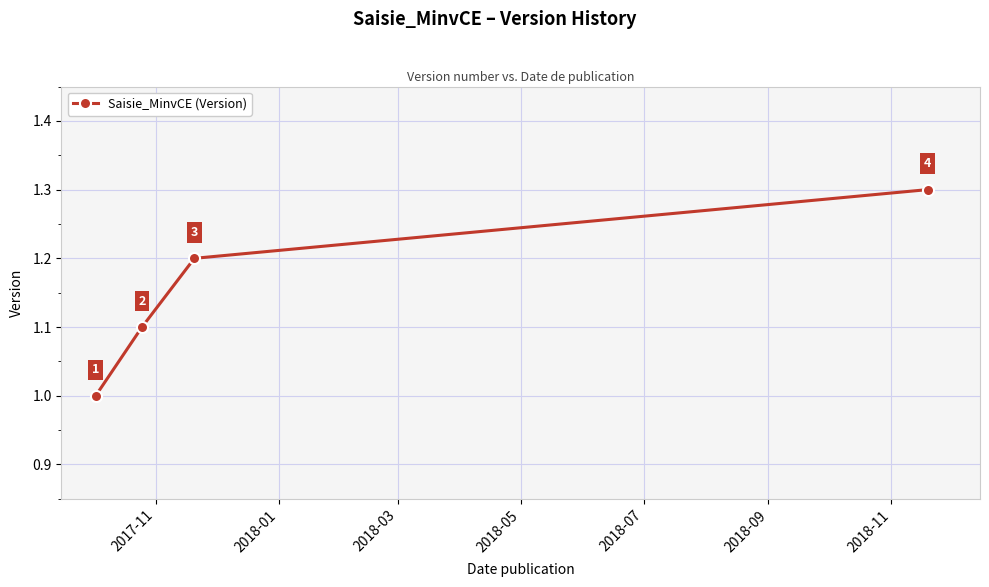

How many values are between 1 and 2?

4